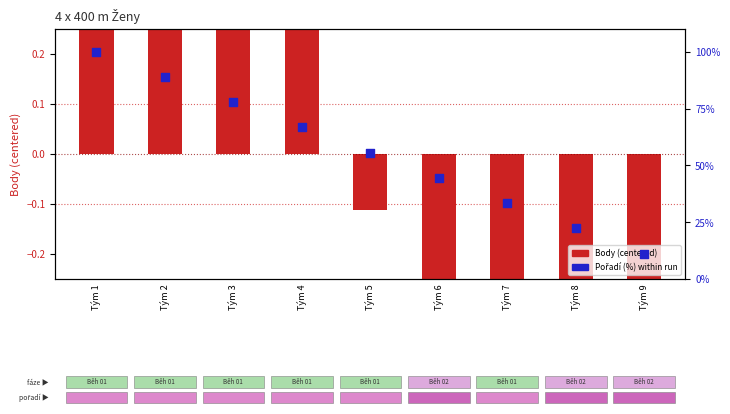

Which series contains the lowest Y value?

Body (centered)